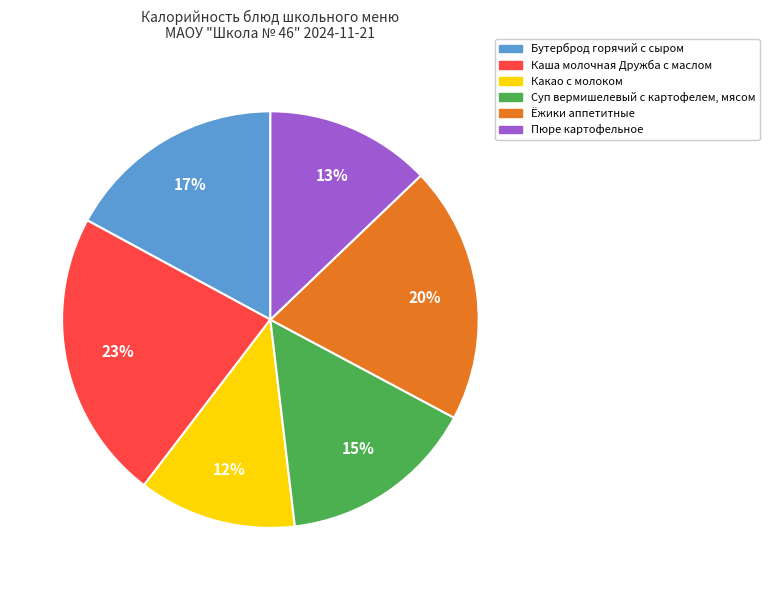

Rank the categories by value from highest to lowest.

Каша молочная Дружба с маслом, Ёжики аппетитные, Бутерброд горячий с сыром, Суп вермишелевый с картофелем, мясом, Пюре картофельное, Какао с молоком